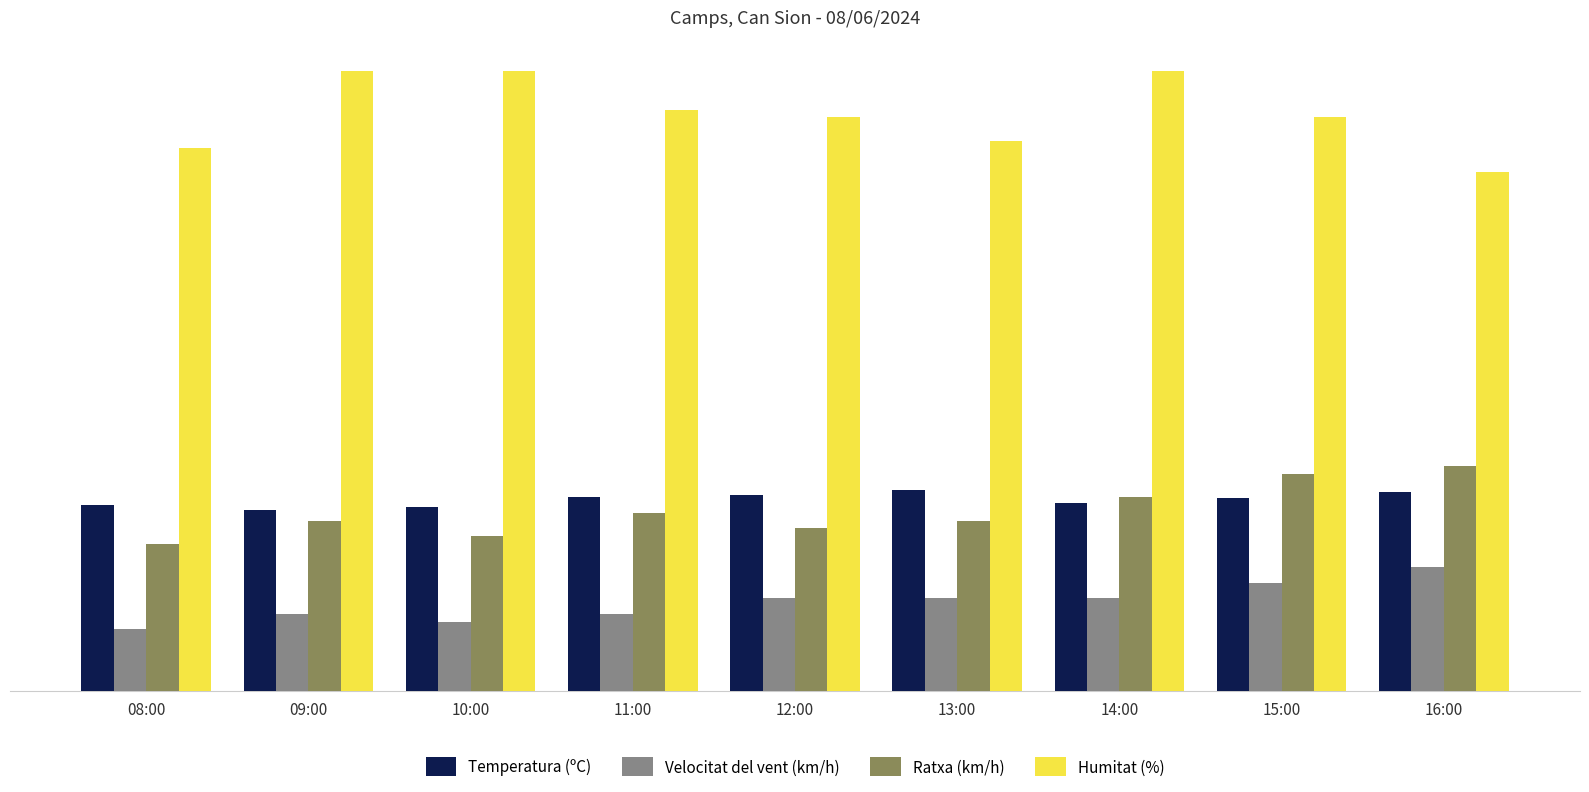

How many distinct data groups are displayed?

4